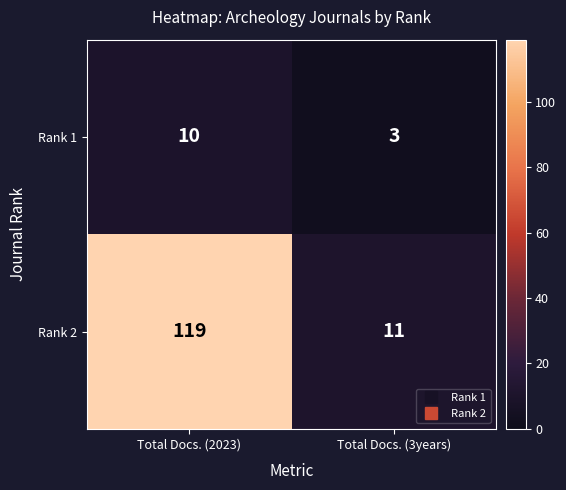

At how many categories does at least one series exceed 40?

1